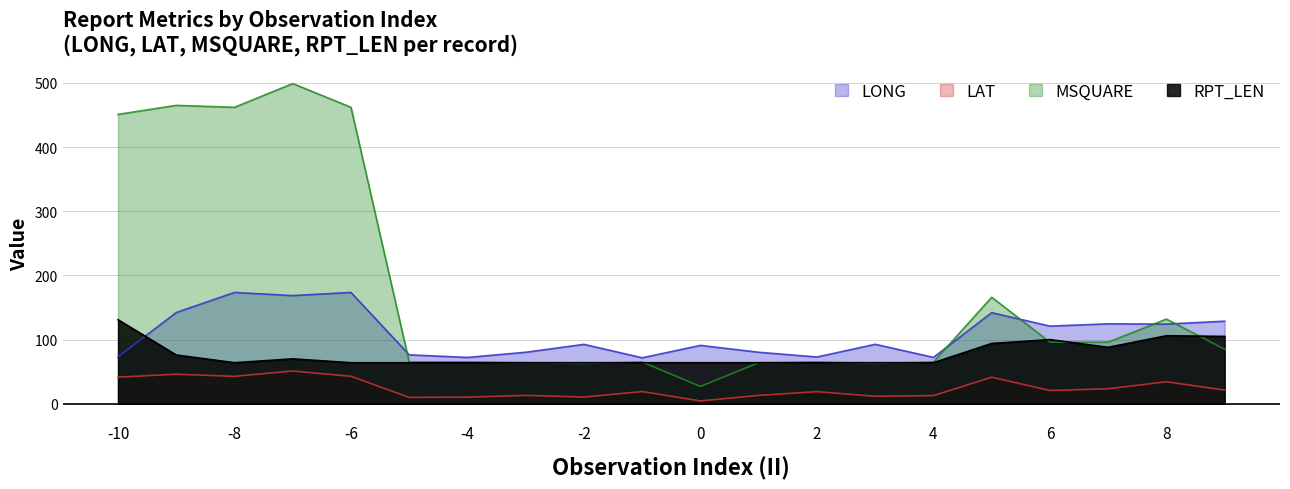

Is it true that LONG equals 91.0 at 0?

True